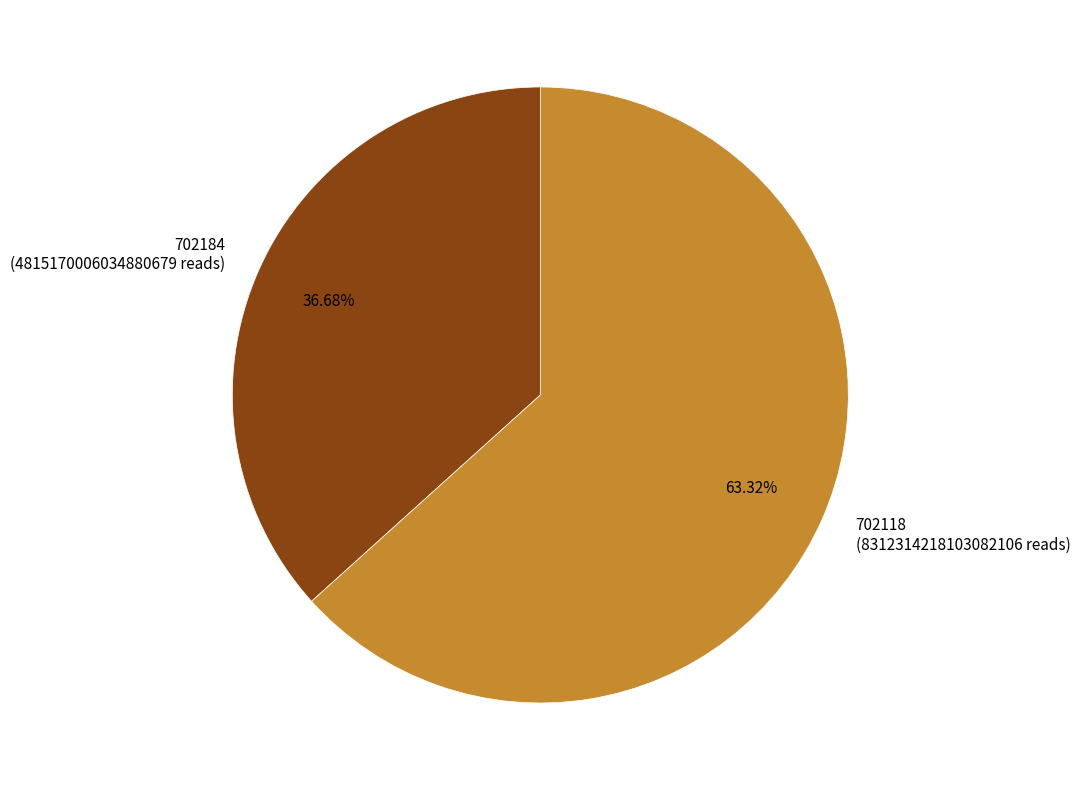

How many segments does this pie chart have?

2